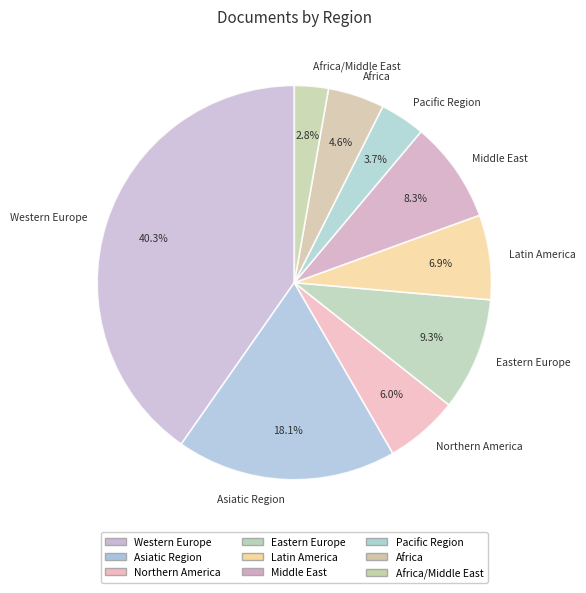

Between Africa/Middle East and Western Europe, which is larger?

Western Europe